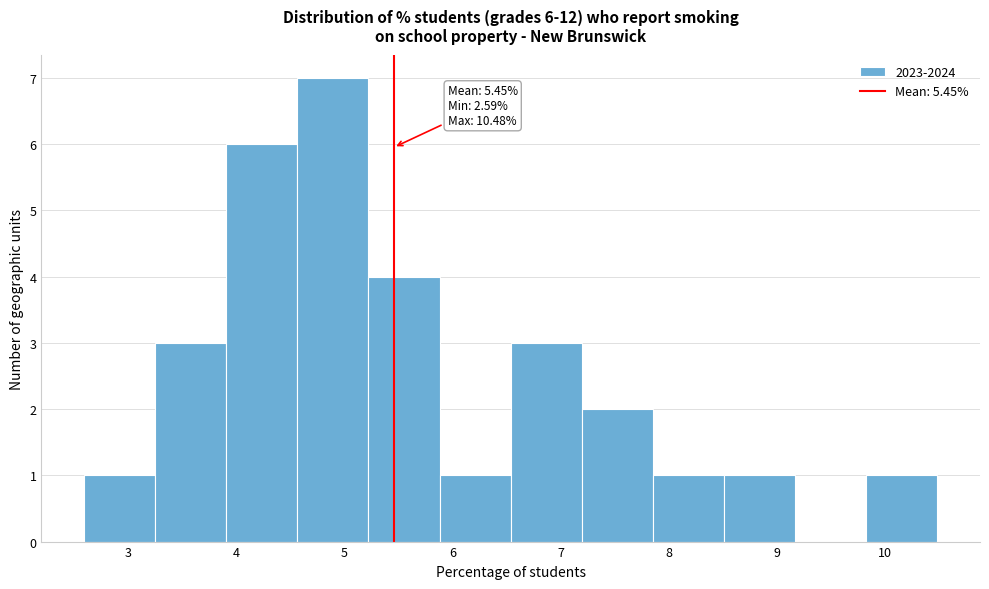

Which range on the x-axis has the tallest bar?

4.6 to 5.2